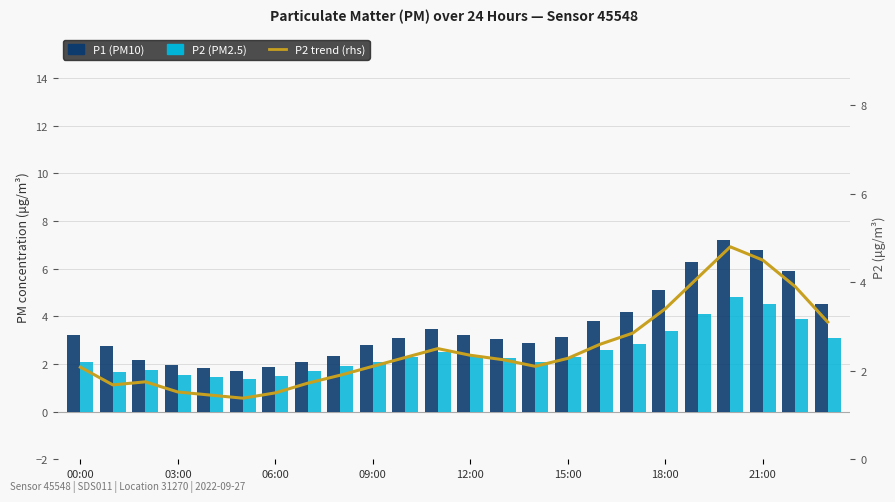

What is the difference between the second highest and second lowest values in the P1 (PM10) series?

5.0